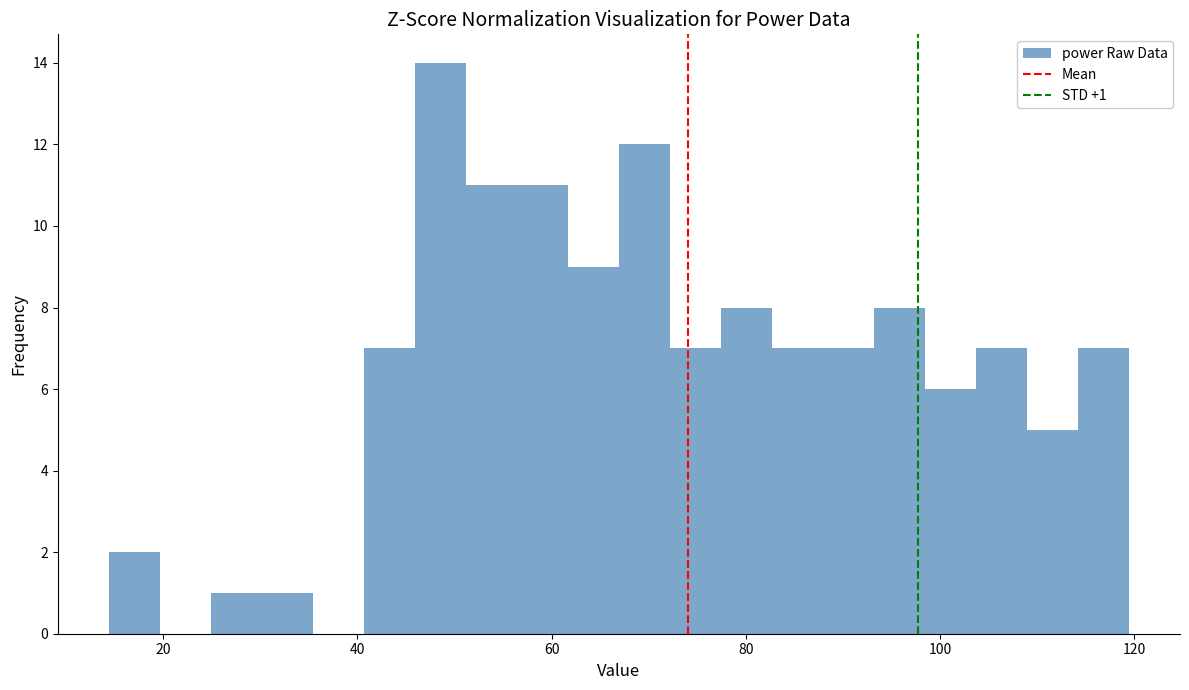

Read against the x-axis, roughly where is the centre of the tallest bar?

48